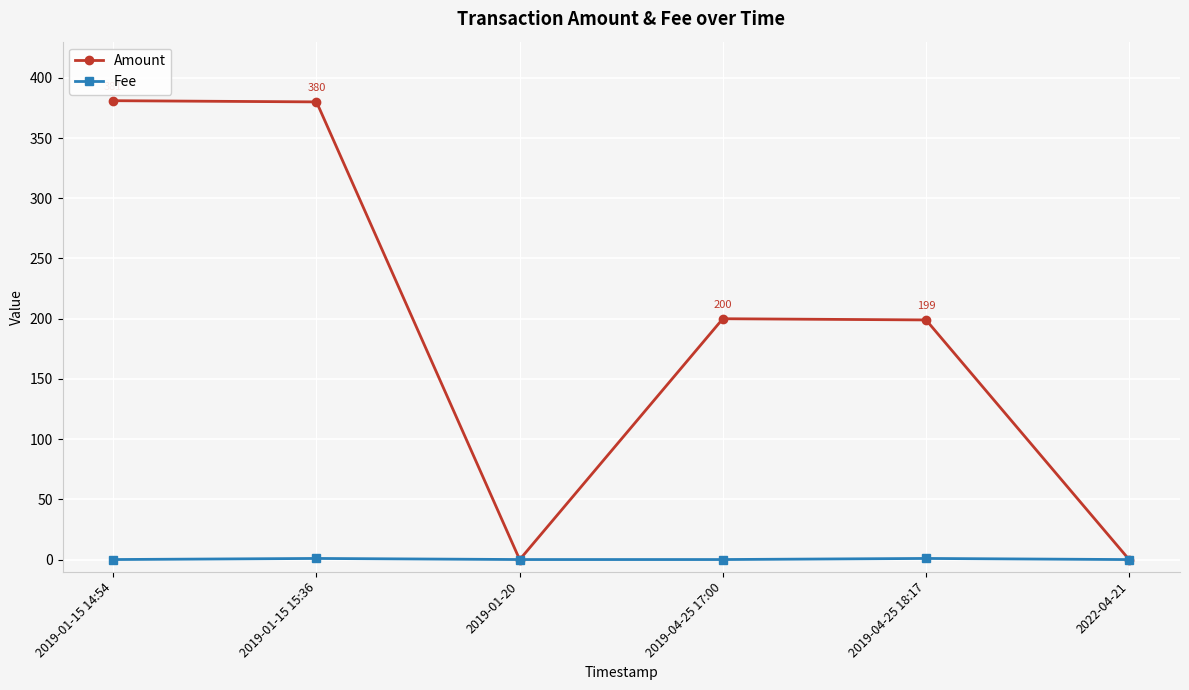

Which series has the largest total across all categories?

Amount